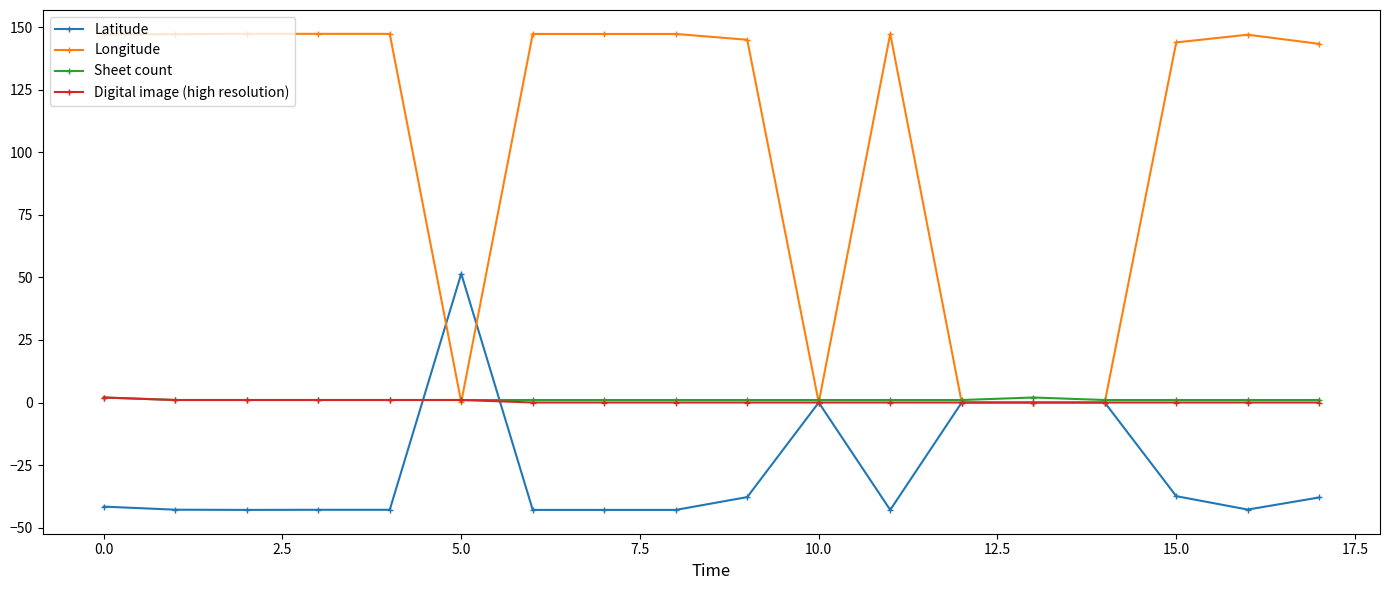

What is the smallest value displayed?

-42.9